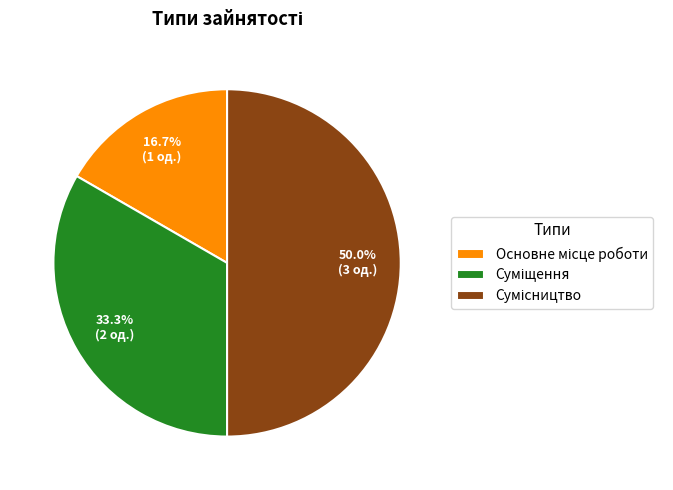

How many slices are in this pie chart?

3